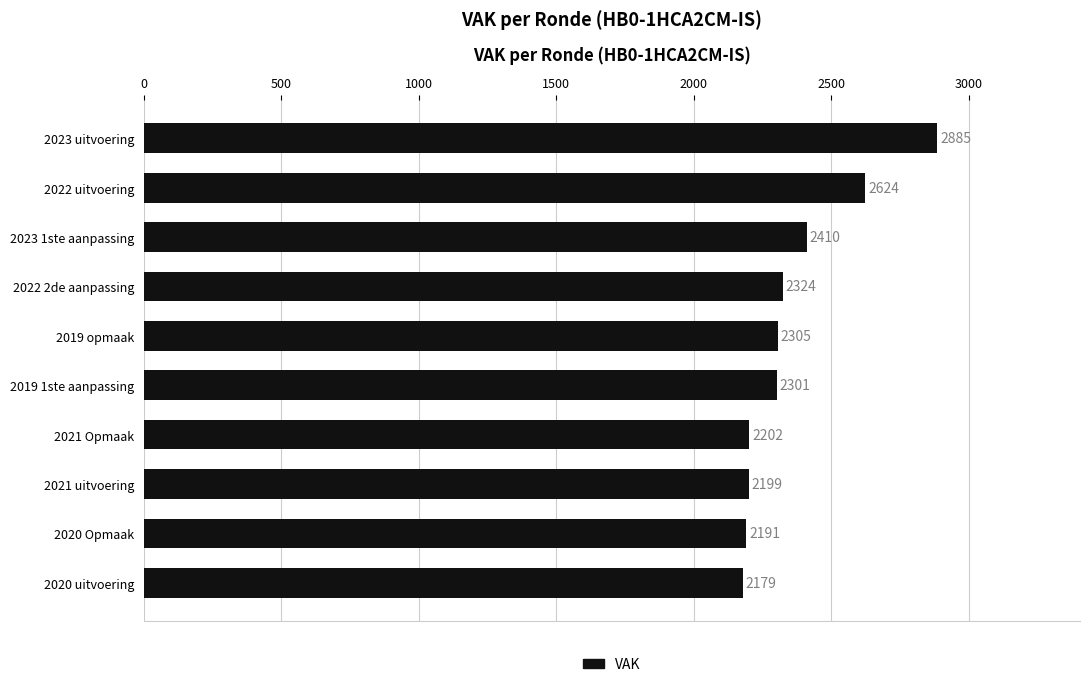

Read the value at 2022 2de aanpassing.

2324